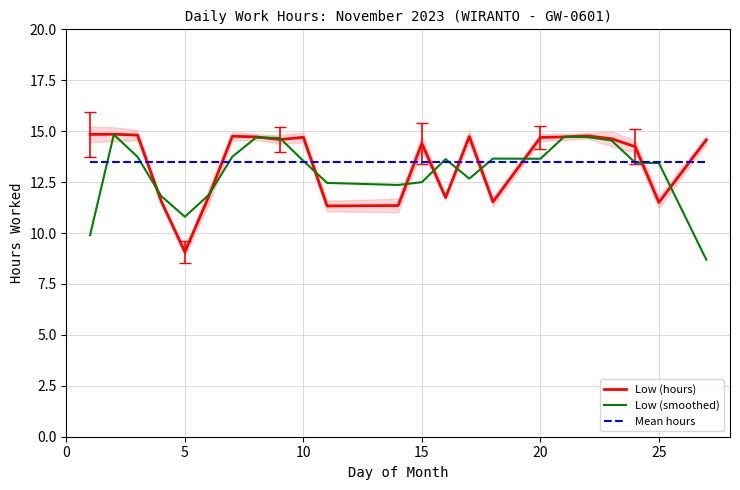

Reading left to right, transcribe all the data shown in this chart.

Low (hours): 14.8	14.8	14.8	11.6	9.1	11.8	14.8	14.7	14.6	14.7	11.3	11.3	14.4	11.7	14.7	11.5	14.7	14.7	14.8	14.6	14.2	11.5	14.6
Low (smoothed): 9.9	14.8	13.7	11.8	10.8	11.9	13.7	14.7	14.7	13.5	12.5	12.4	12.5	13.6	12.7	13.7	13.6	14.7	14.7	14.5	13.5	13.4	8.7
Mean hours: 13.5	13.5	13.5	13.5	13.5	13.5	13.5	13.5	13.5	13.5	13.5	13.5	13.5	13.5	13.5	13.5	13.5	13.5	13.5	13.5	13.5	13.5	13.5